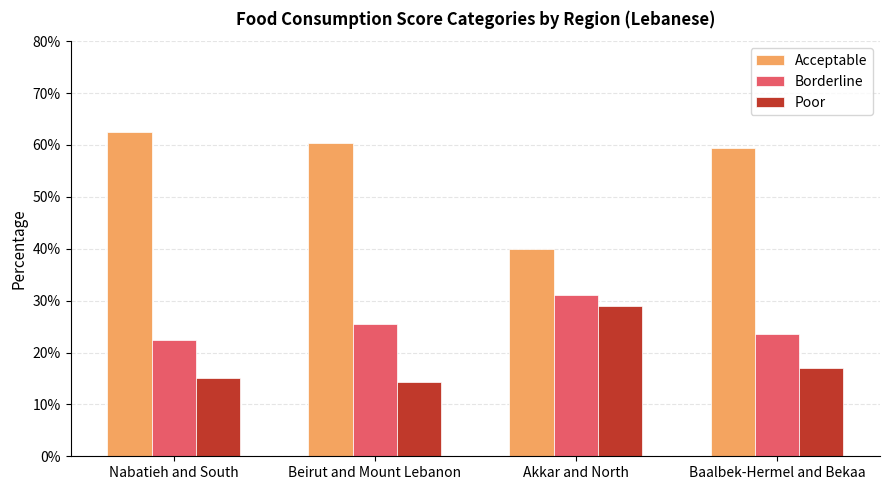

Reading right to left, transcribe all the data shown in this chart.

Acceptable: 0.6	0.4	0.6	0.6
Borderline: 0.2	0.3	0.3	0.2
Poor: 0.2	0.3	0.1	0.2